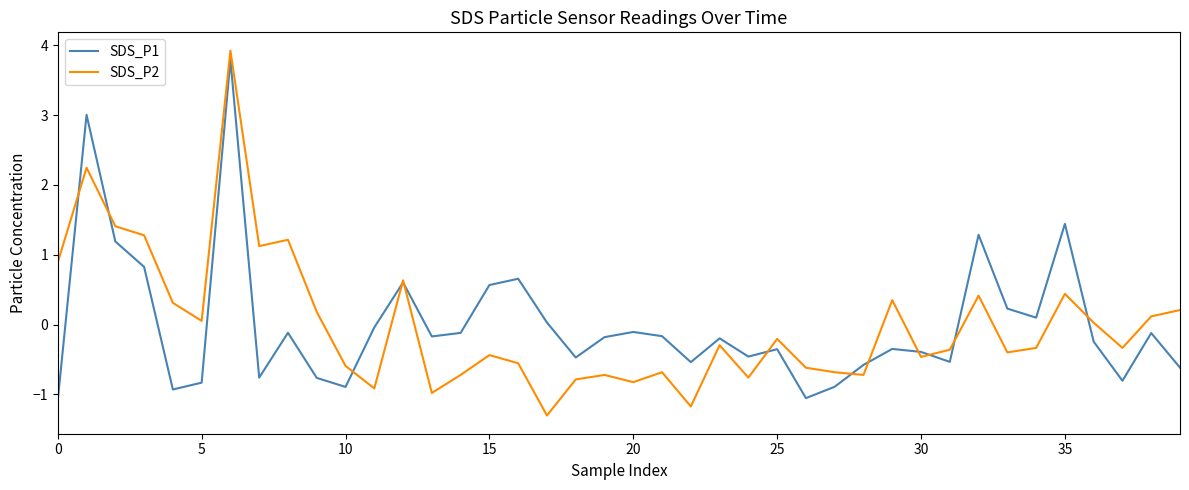

What is the minimum value shown in the chart?

-1.3